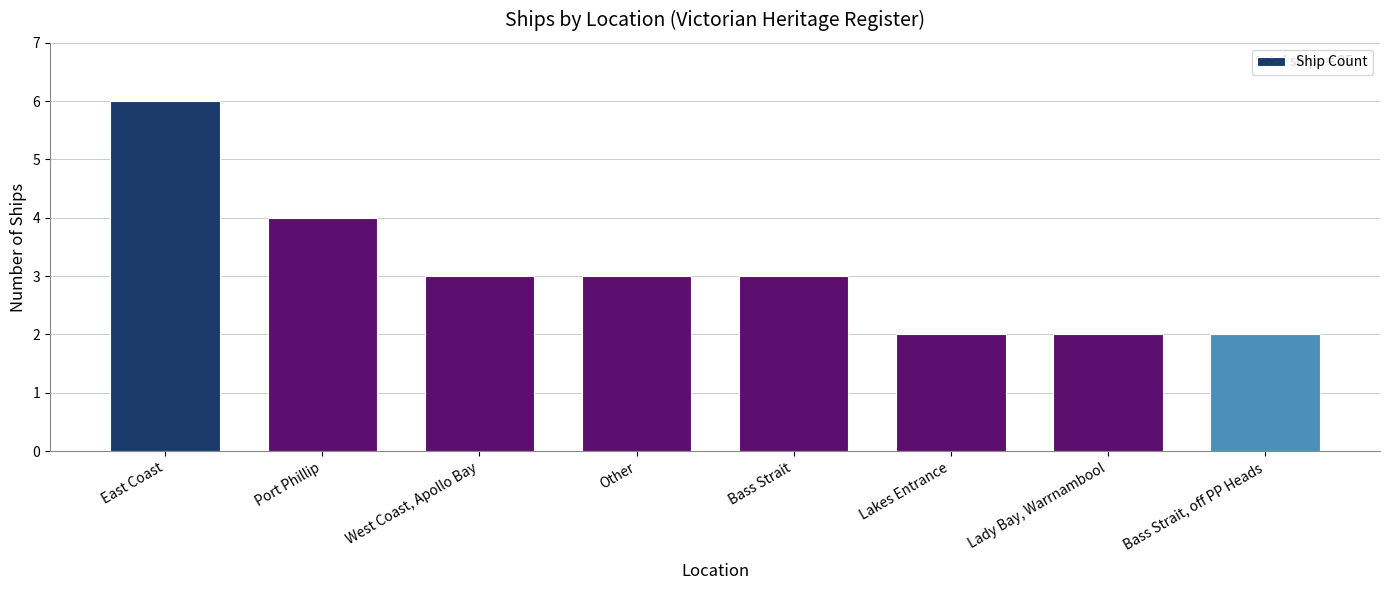

Reading right to left, list all the values displayed in this chart.

2	2	2	3	3	3	4	6